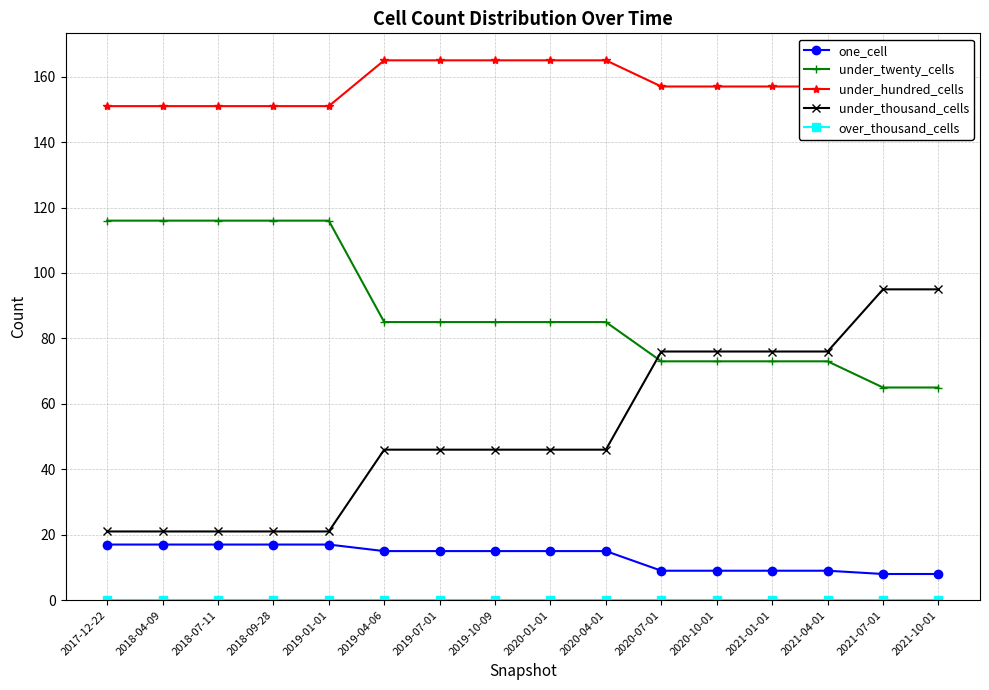

What is the greatest value displayed?

165